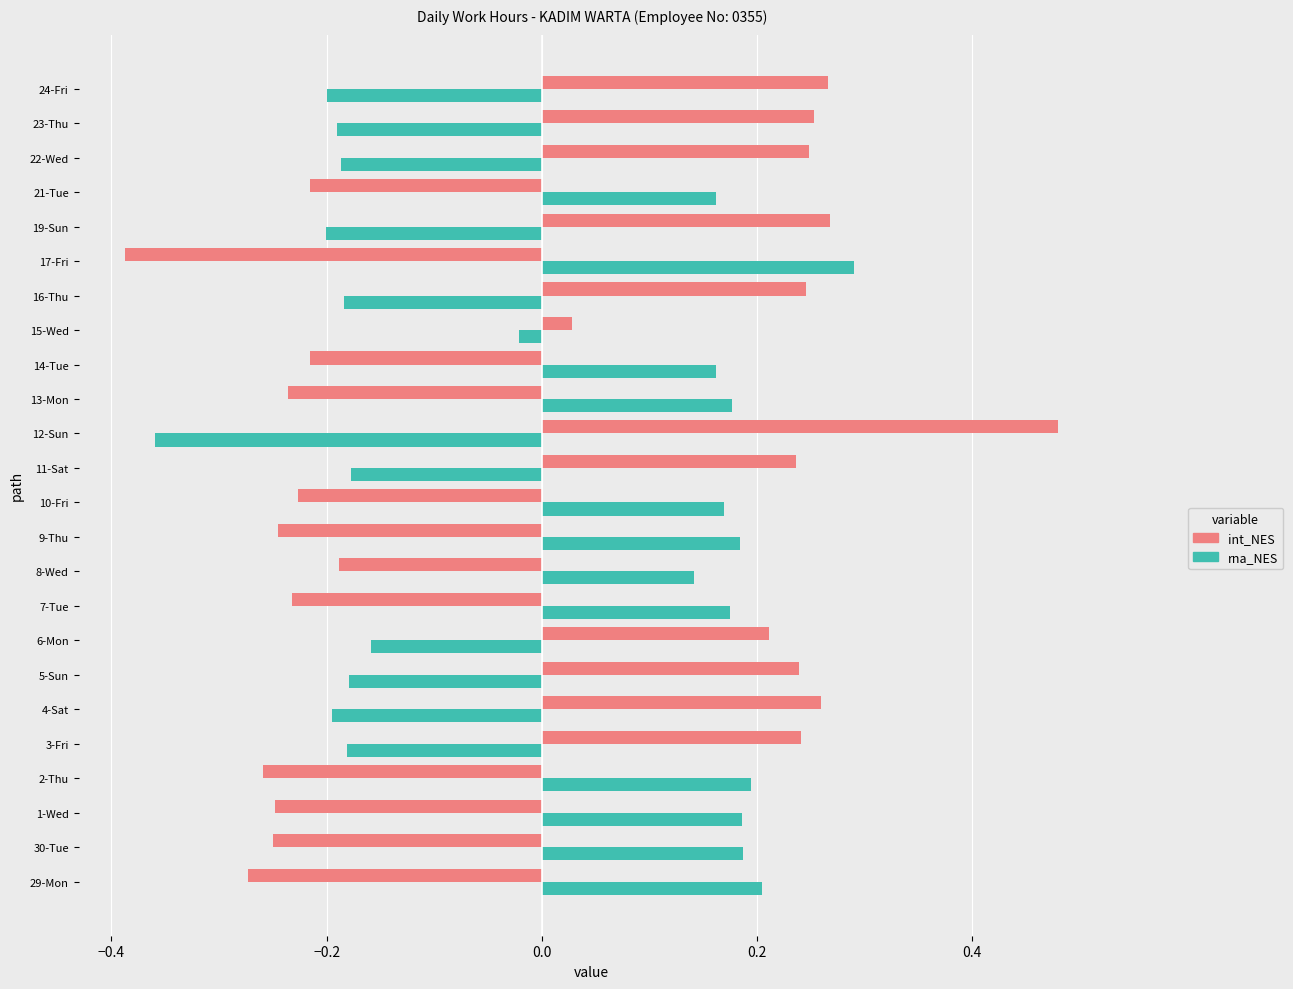

Where is rna_NES nearest to the value 0?

15-Wed